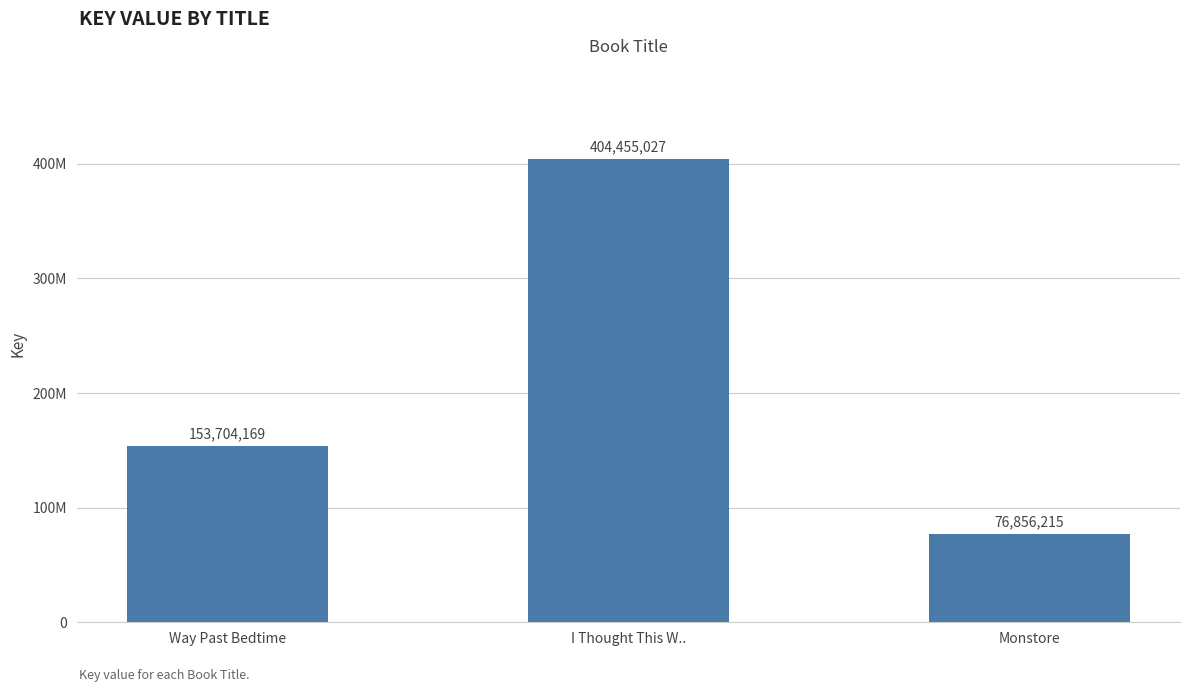

How many data points are less than 153704169?

1